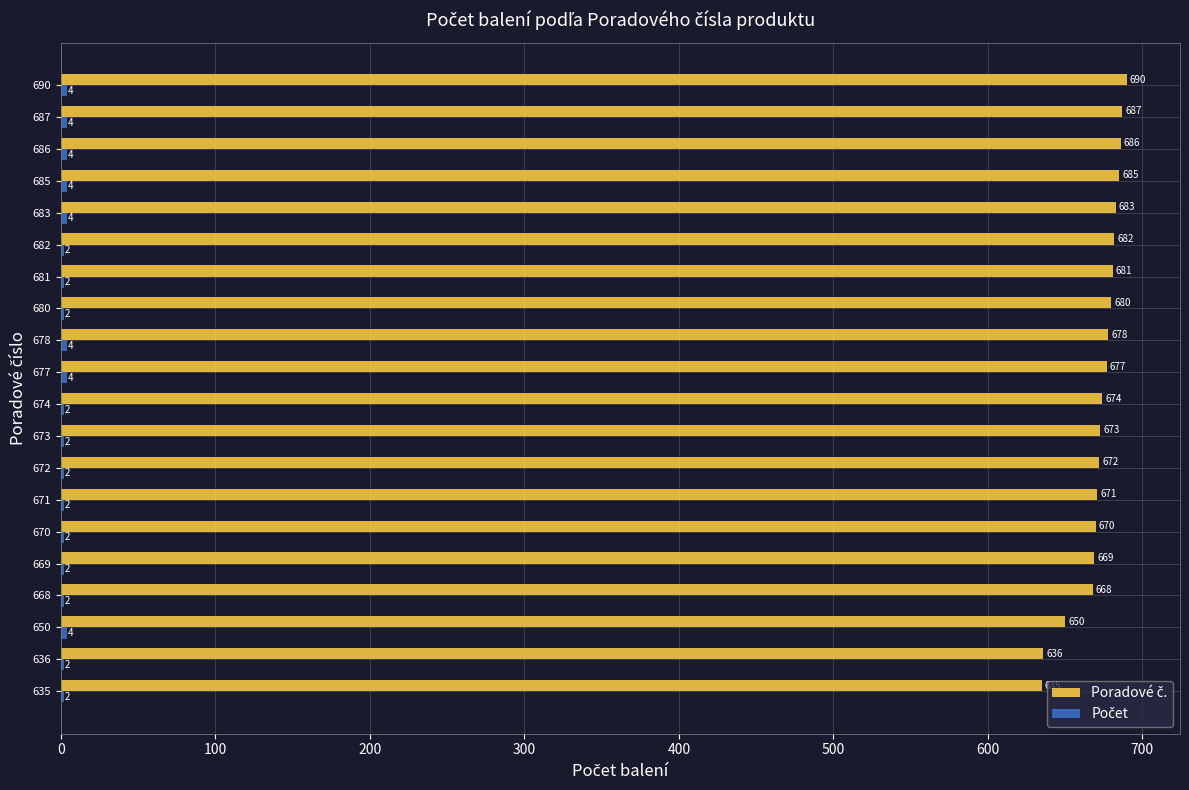

At which category is the sum across all series the highest?

690